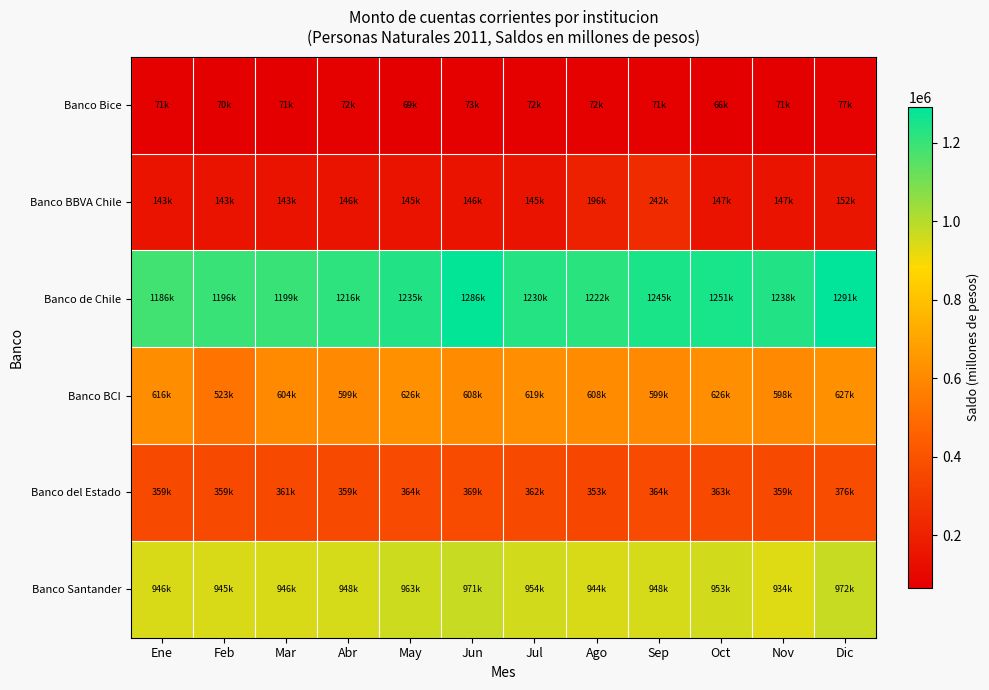

Count the number of data series in this chart.

6